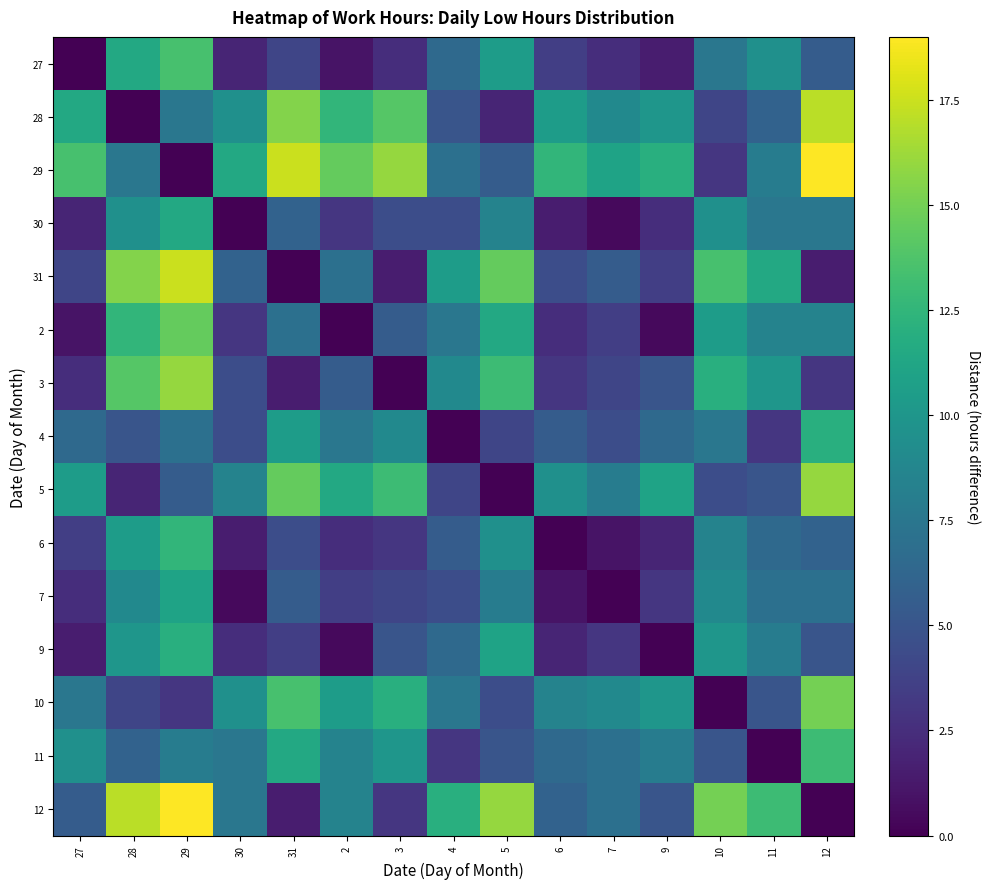

How many series are shown in this chart?

15